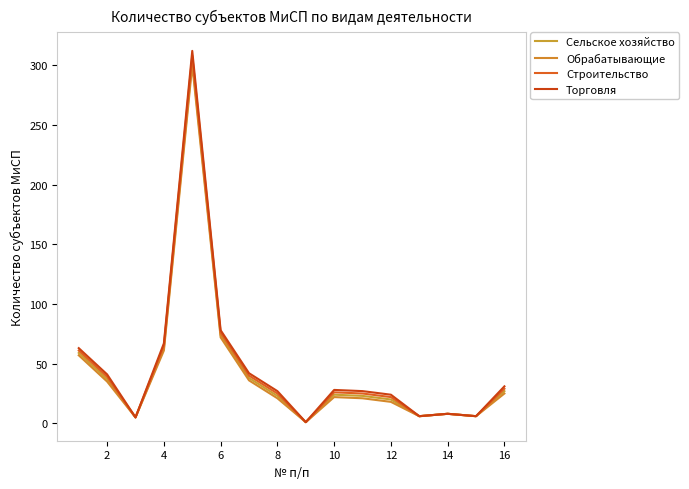

Which series has the widest spread of values?

Торговля